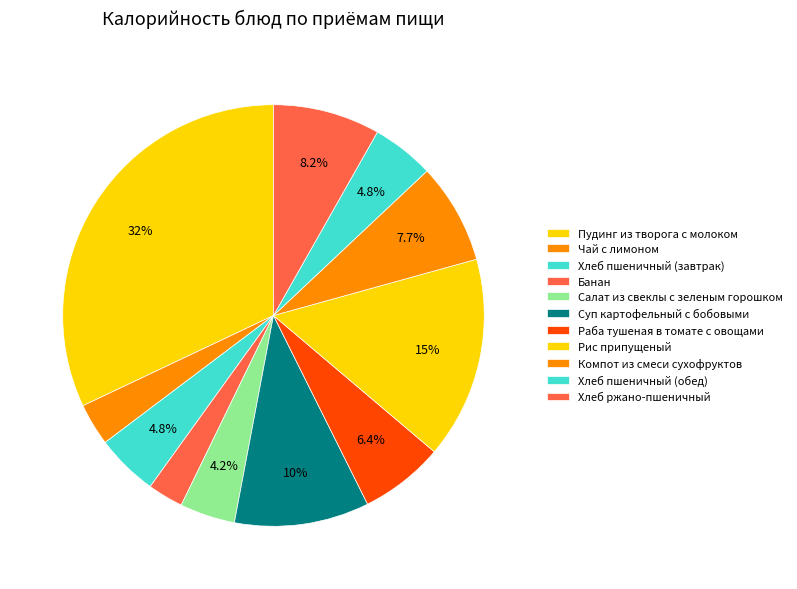

True or false: Рис припущеный accounts for 15% of the total.

True